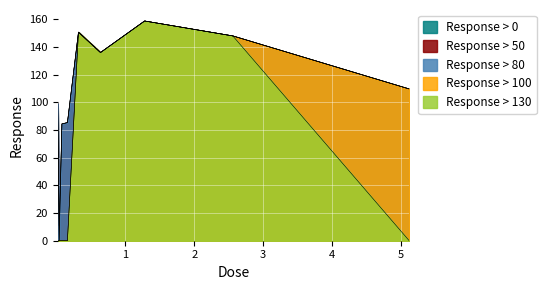

True or false: Response > 130 and Response > 80 cross at least once.

False